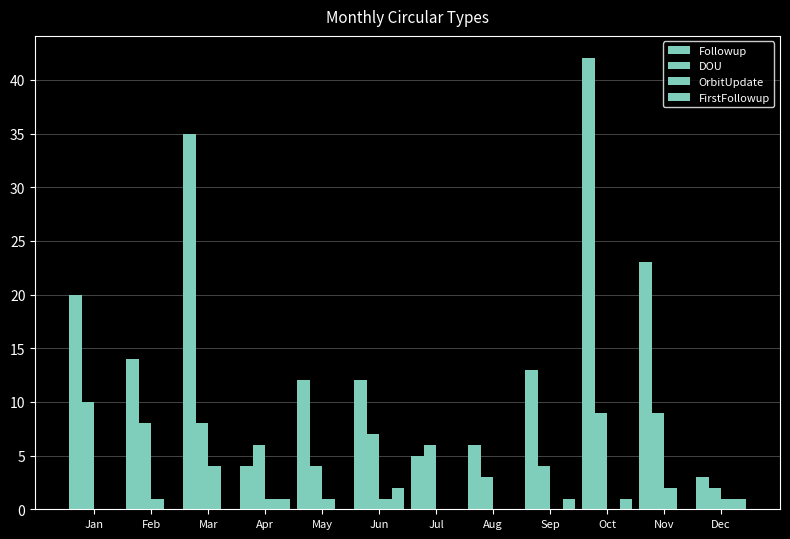

Which series changed the most between Apr and May?

Followup